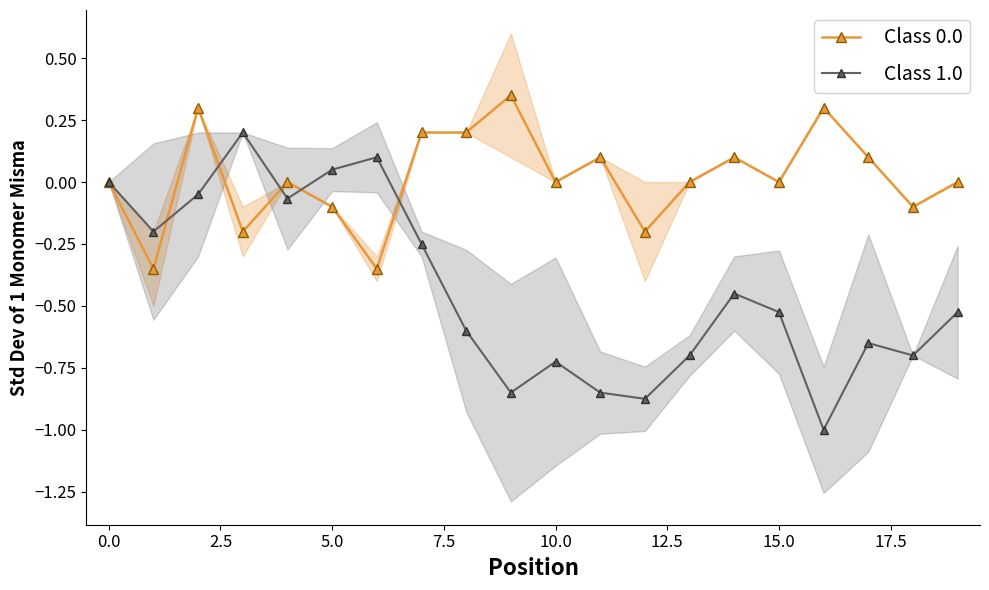

True or false: Class 1.0 has more than 2 points higher than both neighbors.

True